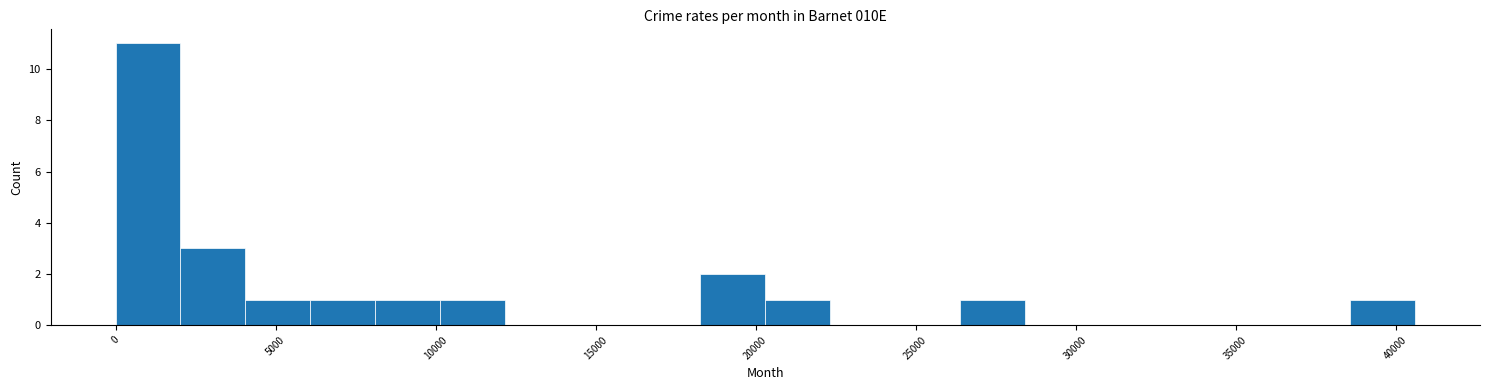

Reading left to right, transcribe this chart: for each bar, give the range it covers on the x-axis and its height. Neither the bar edges nor the heights are printed on the chart, so give them approximately, as read against the axes.

0 to 2000: 11
2000 to 4000: 3
4000 to 6000: 1
6000 to 8000: 1
8000 to 10000: 1
10000 to 12000: 1
12000 to 14000: 0
14000 to 16000: 0
16000 to 18500: 0
18500 to 20500: 2
20500 to 22500: 1
22500 to 24500: 0
24500 to 26500: 0
26500 to 28500: 1
28500 to 30500: 0
30500 to 32500: 0
32500 to 34500: 0
34500 to 36500: 0
36500 to 38500: 0
38500 to 40500: 1